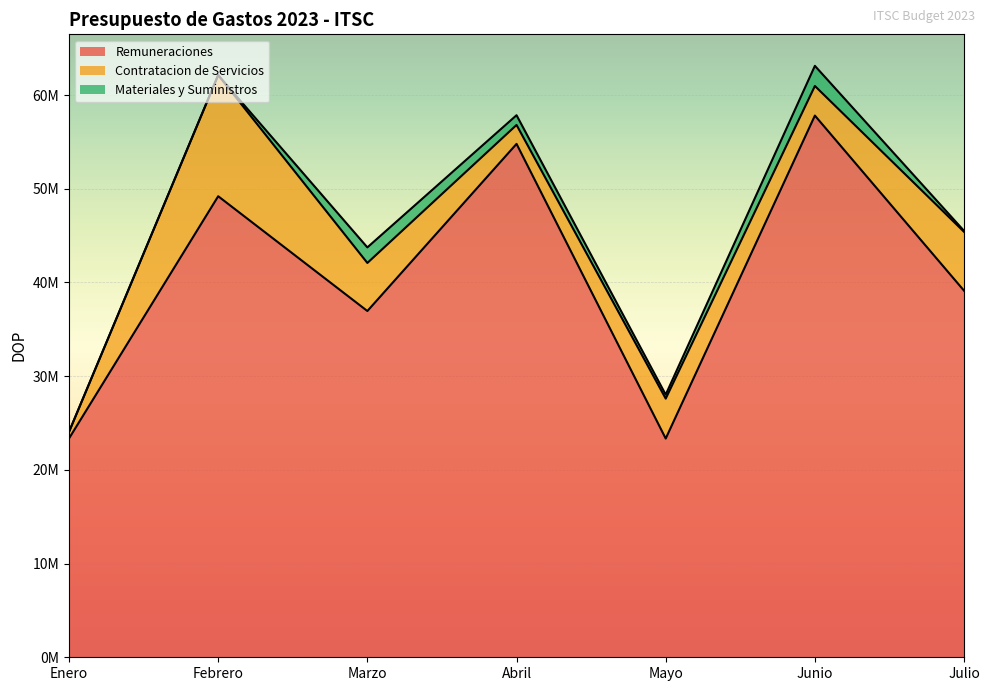

At which label does Contratacion de Servicios reach its minimum?

Enero